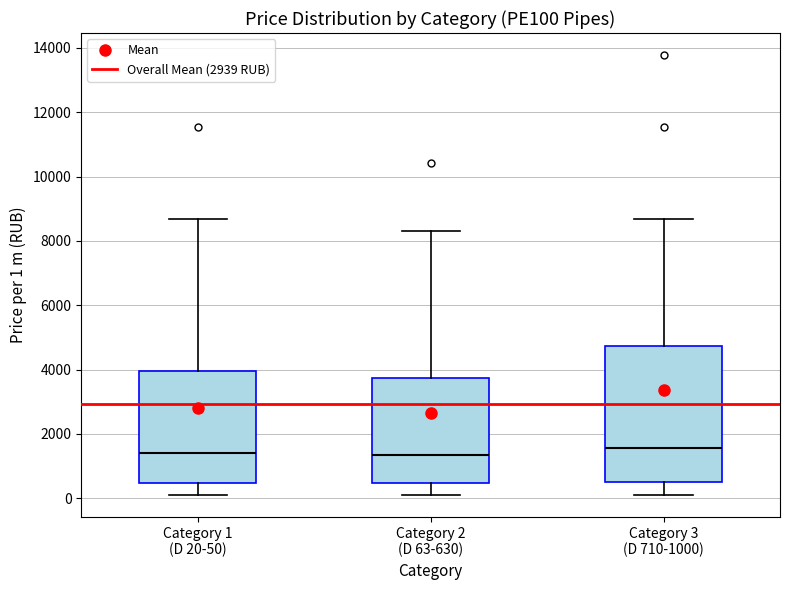

Where is the upper edge of the box for Category 2 (D 63-630) on the y-axis? The values are not printed on the chart, so give them approximately, as read against the axis.

3800